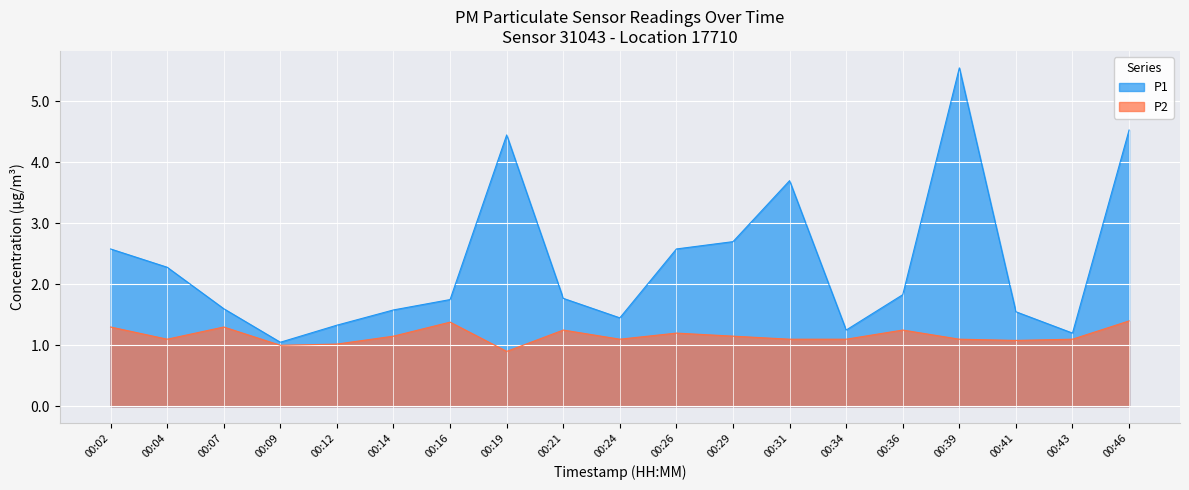

What is the difference between the maximum and minimum values in the P1 series?

4.5